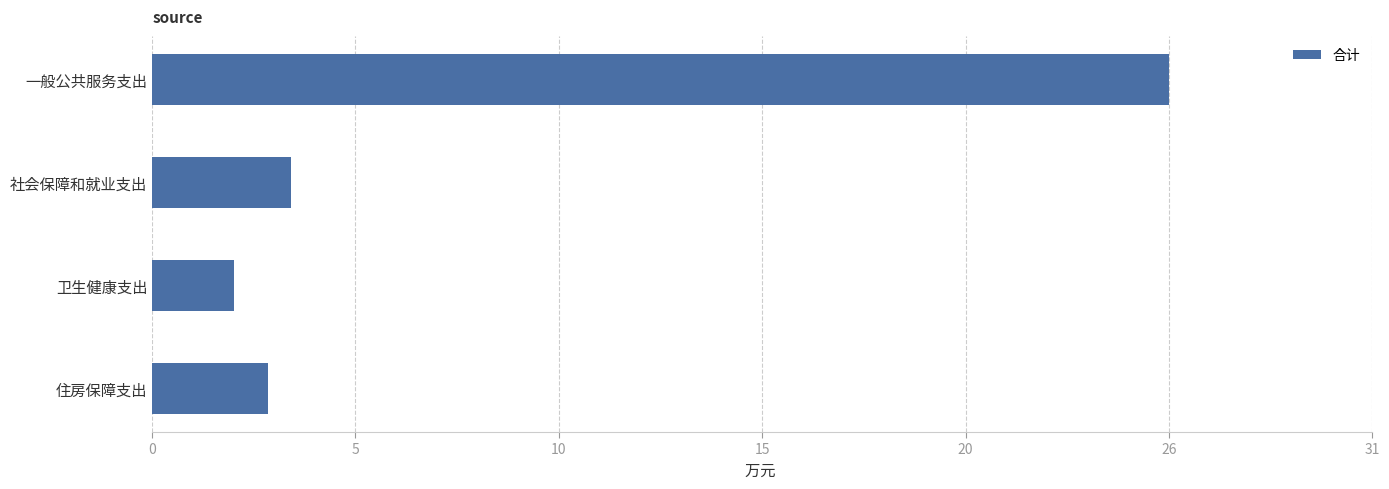

What is the minimum value shown in the chart?

2.1